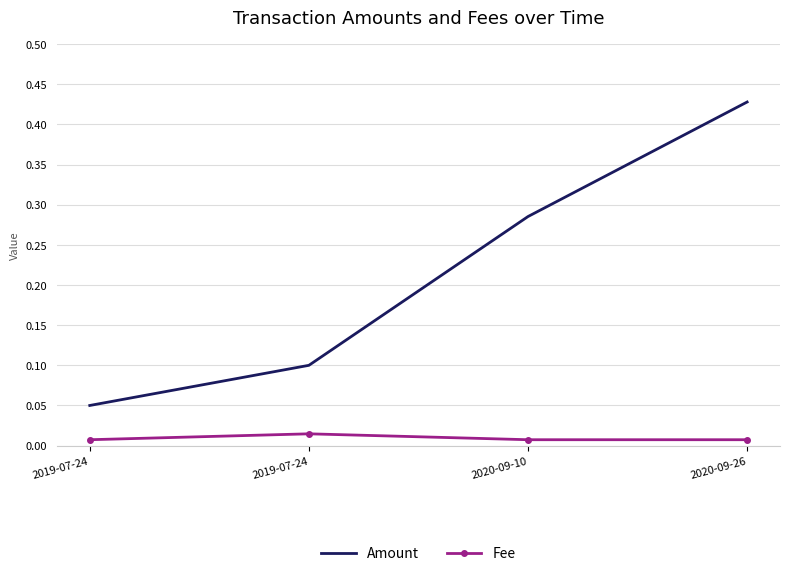

What are all the series names shown in the legend?

Amount, Fee